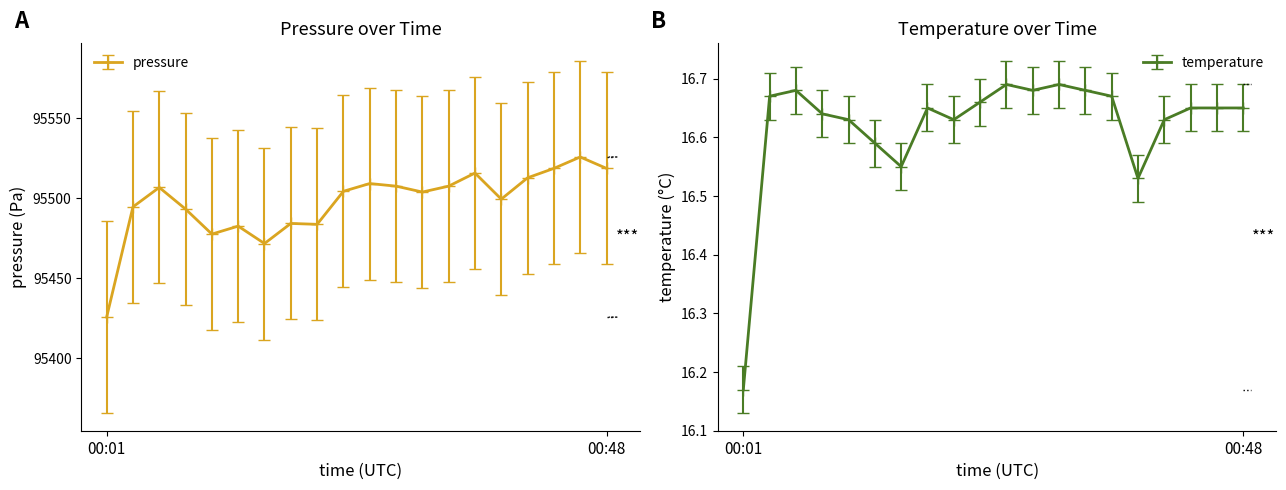

Reading left to right, extract all data points from this chart.

pressure: 00:01=95425.7	00:04=95494.6	00:06=95506.7	00:09=95493.2	00:11=95477.6	00:14=95482.5	00:16=95471.7	00:19=95484.2	00:21=95483.7	00:23=95504.3	00:26=95509.2	00:28=95507.5	00:31=95503.8	00:33=95507.5	00:36=95515.7	00:38=95499.4	00:41=95512.8	00:43=95518.6	00:46=95525.8	00:48=95518.6
temperature: 00:01=16.1	00:04=16.6	00:06=16.6	00:09=16.6	00:11=16.6	00:14=16.6	00:16=16.5	00:19=16.6	00:21=16.6	00:23=16.6	00:26=16.7	00:28=16.6	00:31=16.7	00:33=16.6	00:36=16.6	00:38=16.5	00:41=16.6	00:43=16.6	00:46=16.6	00:48=16.6